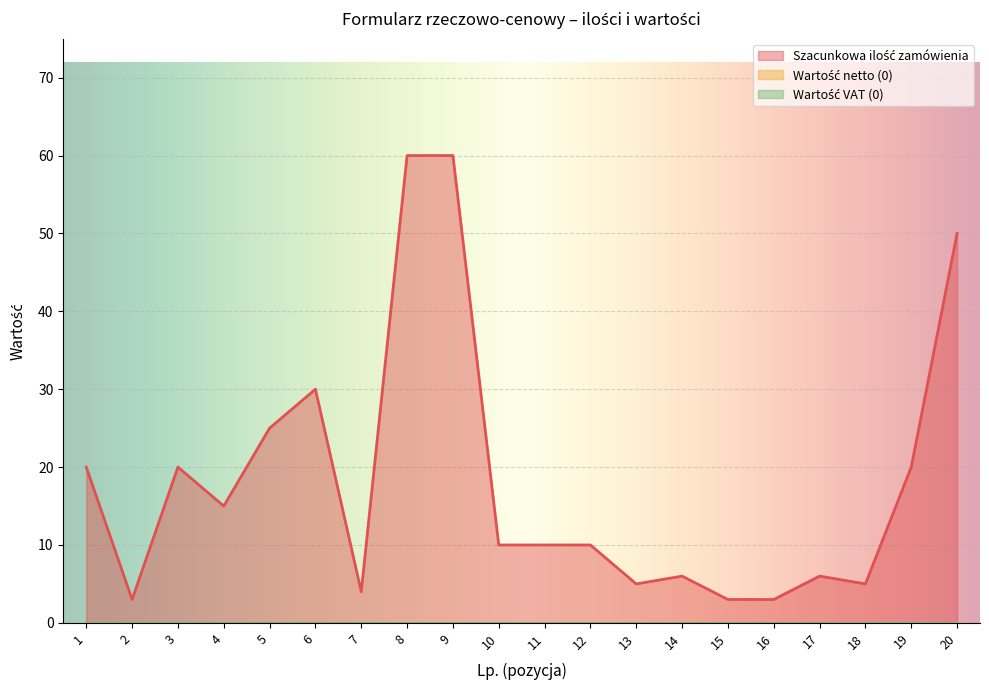

At which label is Szacunkowa ilość zamówienia closest to 31?

6